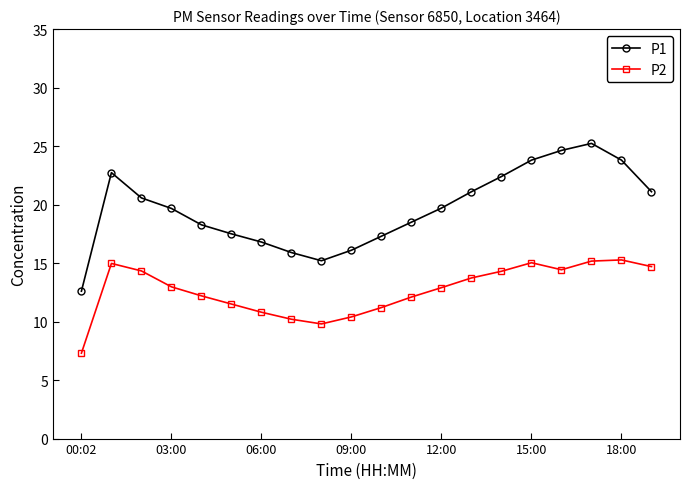

True or false: P2 and P1 cross at least once.

False